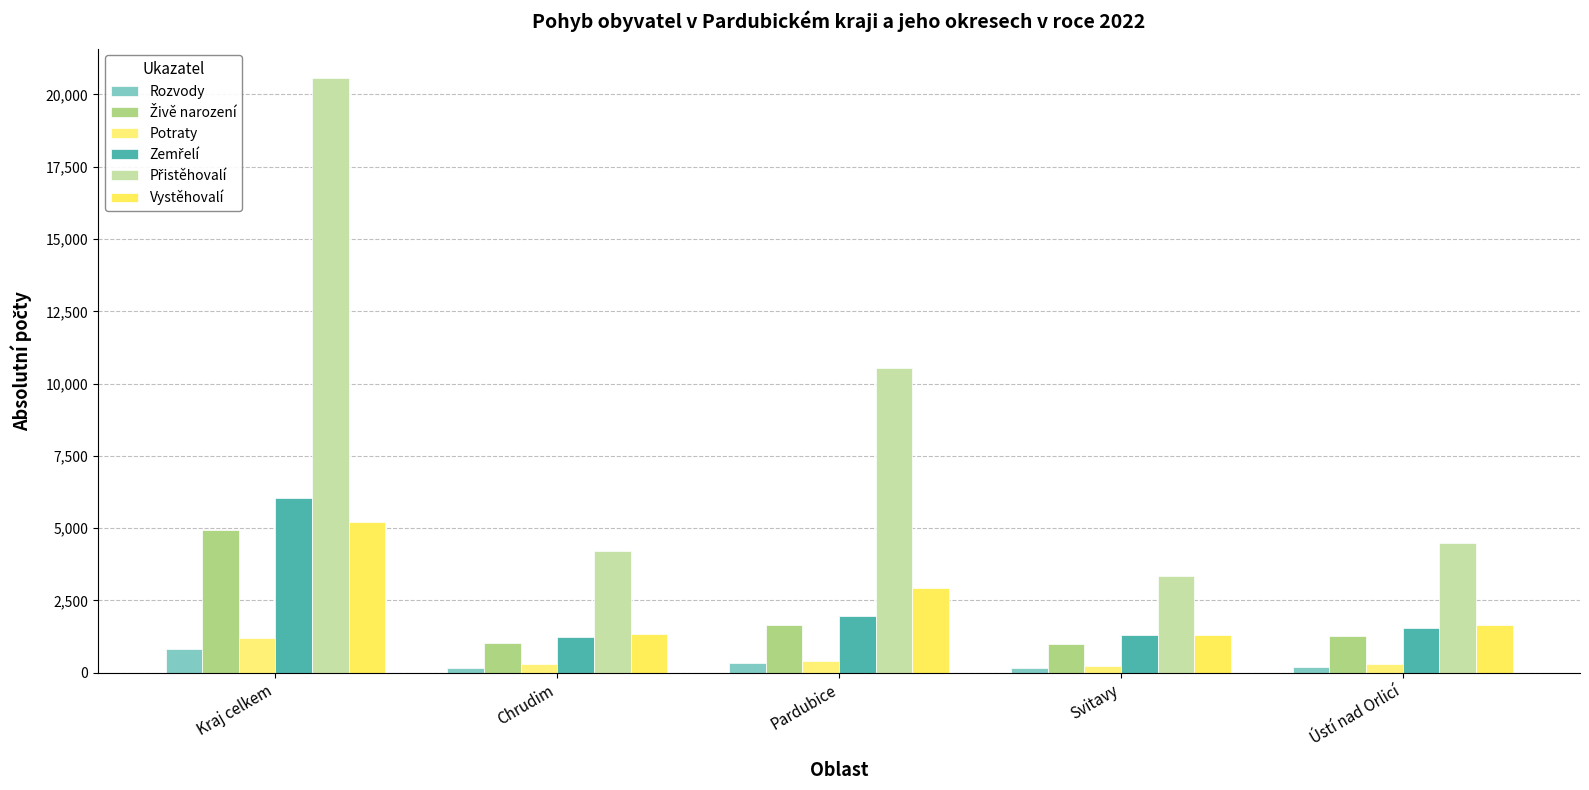

Which series has the largest total across all categories?

Přistěhovalí